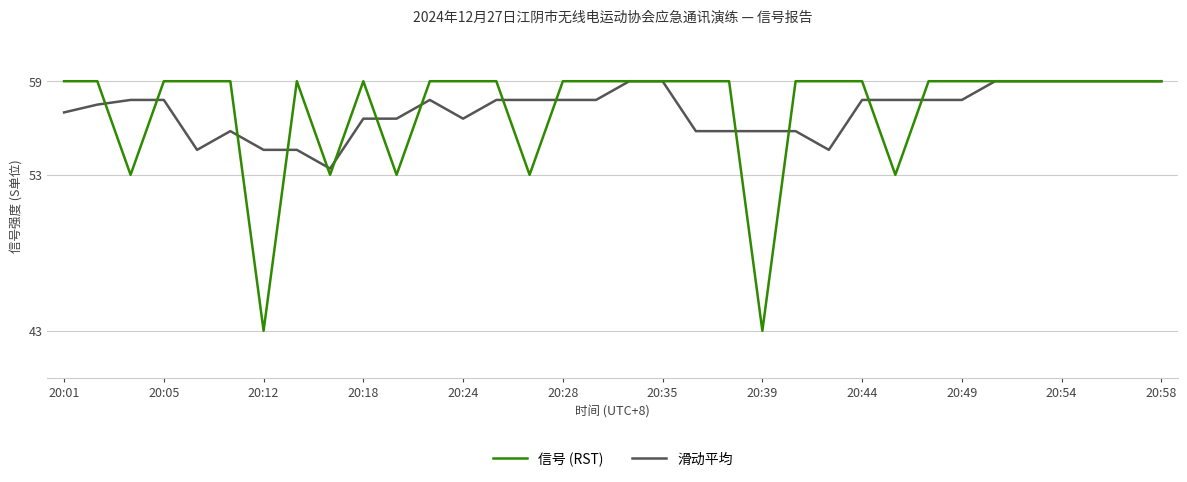

At how many categories does at least one series exceed 47?

34